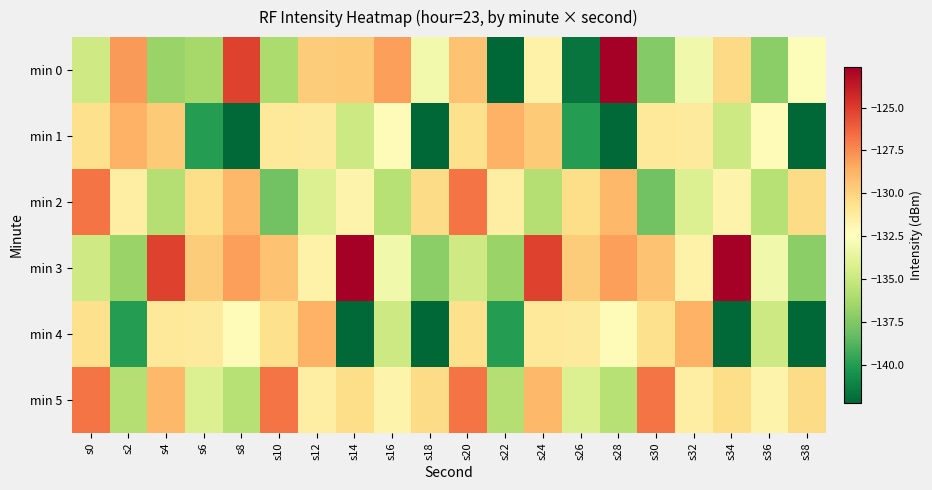

Which series changed the most between s2 and s26?

min 0